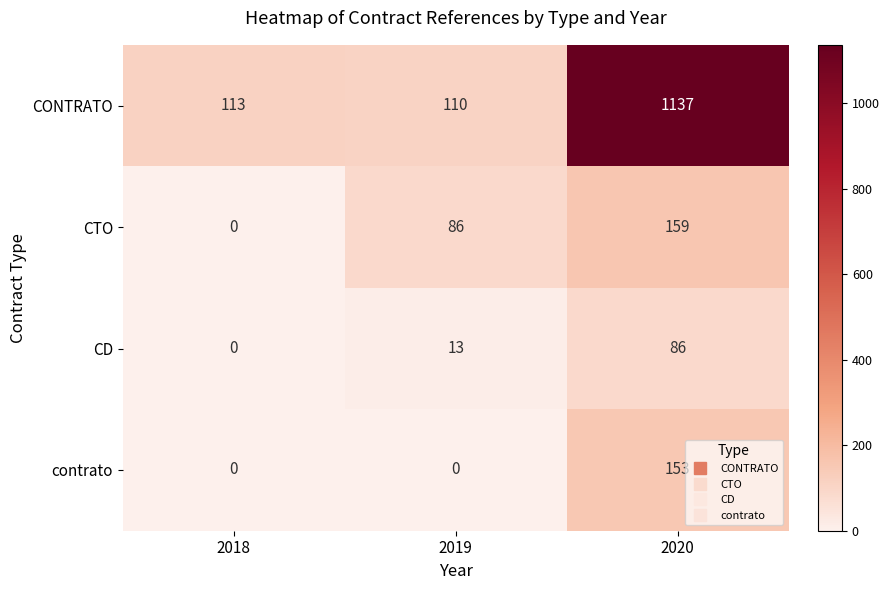

The value of CONTRATO at 2019 is 153. True or false?

False